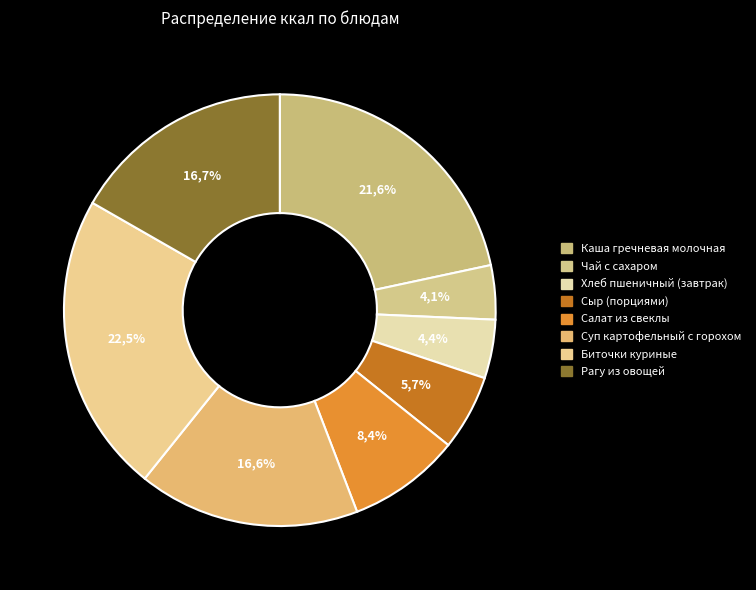

The Рагу из овощей slice represents 4% of the pie. True or false?

False